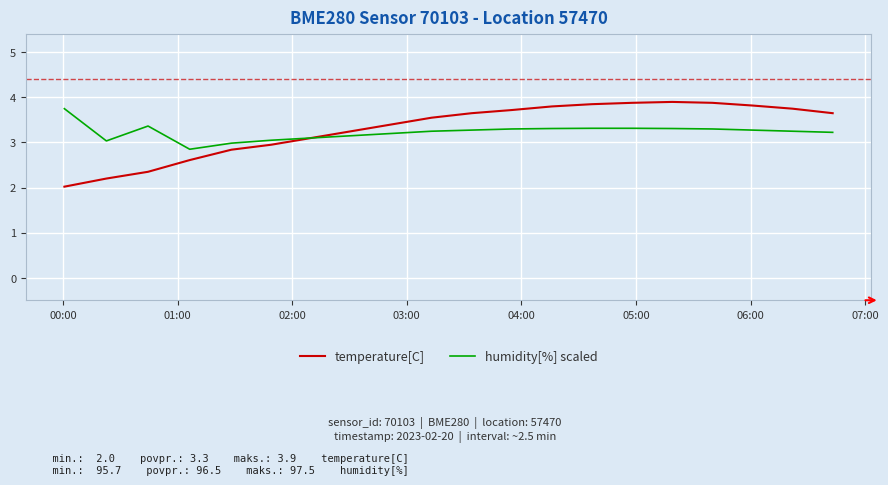

What is the smallest value displayed?

2.0